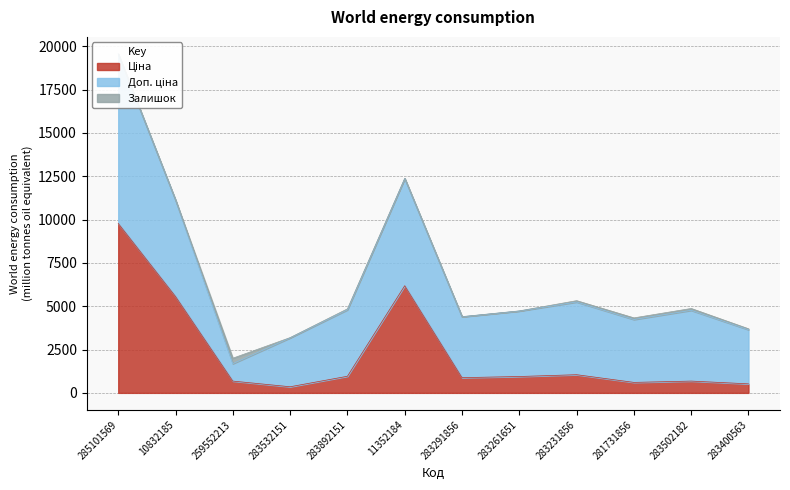

What is the label of the 3rd point from the left?

259552213